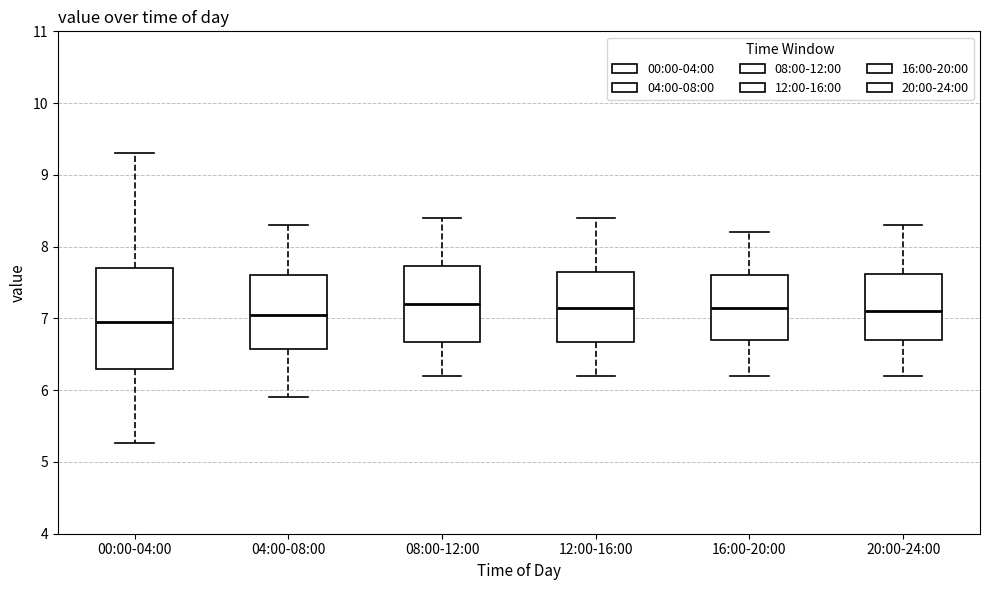

Reading left to right, transcribe this box plot: for each box, give where its median line is, the range the box spans, and where its two whiskers end, as read against the y-axis. The values are not printed on the chart, so give them approximately, as read against the axis.

00:00-04:00: median 7.0, box 6.3 to 7.7, whiskers 5.3 to 9.3
04:00-08:00: median 7.1, box 6.6 to 7.6, whiskers 5.9 to 8.3
08:00-12:00: median 7.2, box 6.7 to 7.7, whiskers 6.2 to 8.4
12:00-16:00: median 7.2, box 6.7 to 7.7, whiskers 6.2 to 8.4
16:00-20:00: median 7.2, box 6.7 to 7.6, whiskers 6.2 to 8.2
20:00-24:00: median 7.1, box 6.7 to 7.6, whiskers 6.2 to 8.3